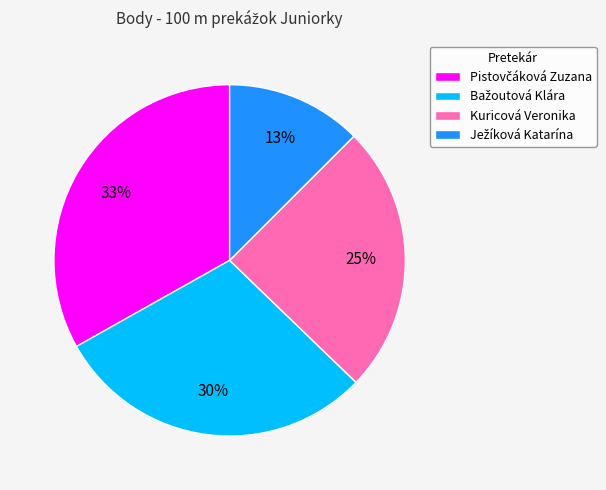

What percentage is the Kuricová Veronika slice, to the nearest percent?

25%